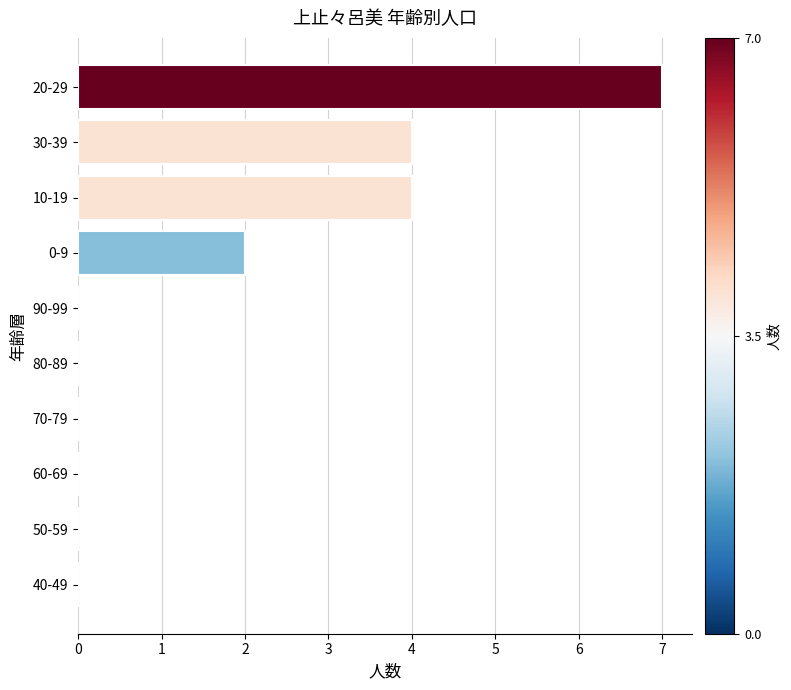

At which category does the chart reach its peak across all series?

20-29